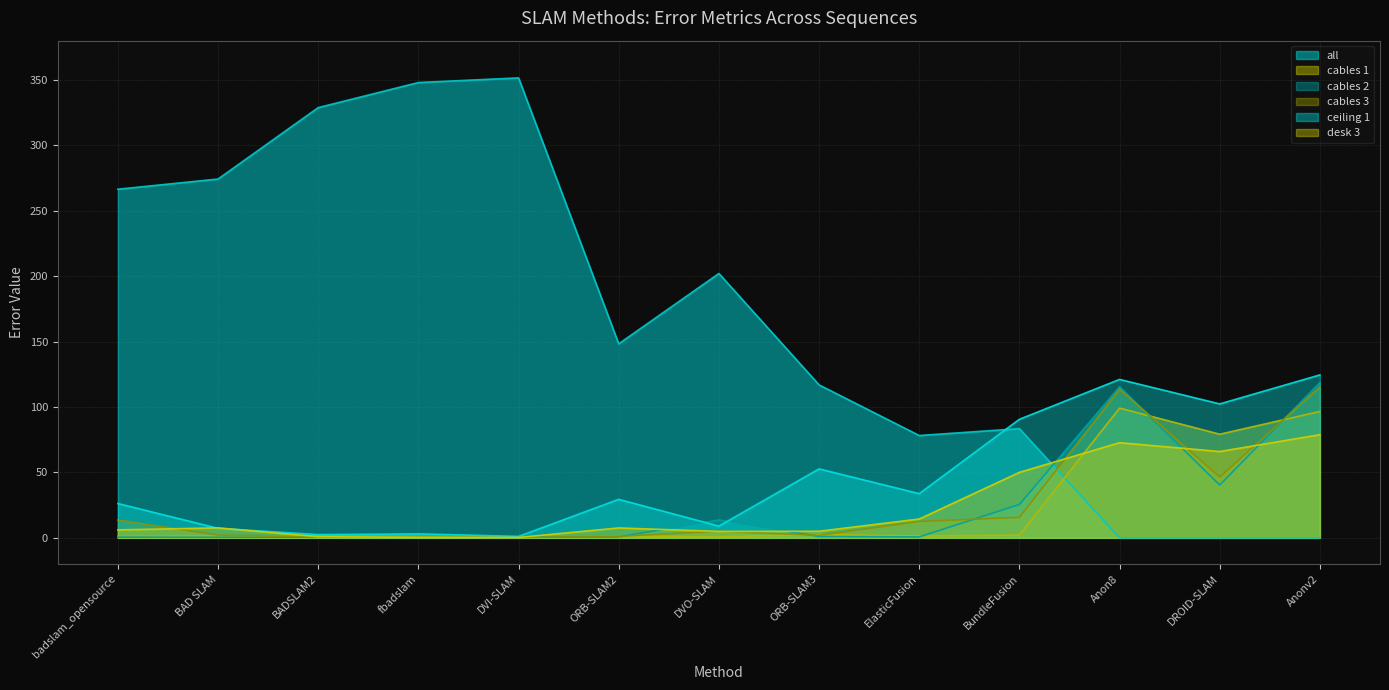

What is the maximum value for ceiling 1?

124.5